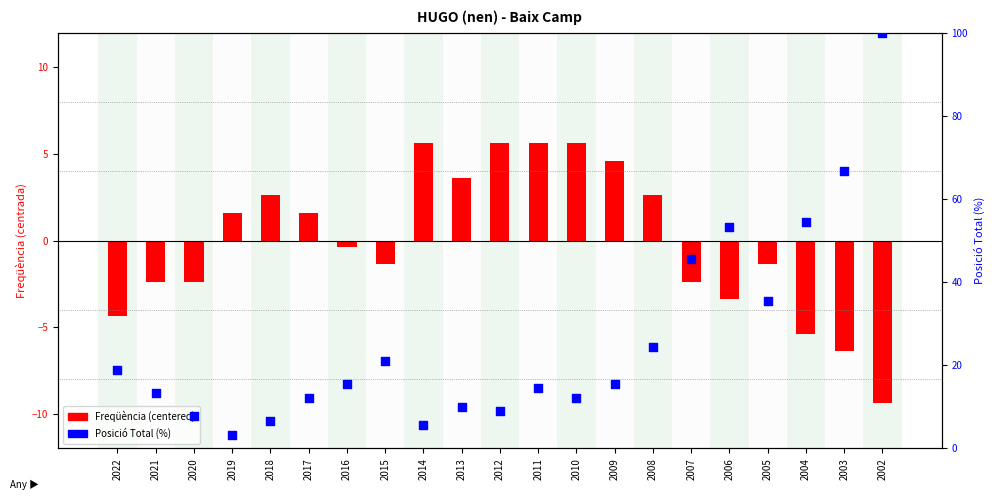

What is the ratio of the value at 2007 to the value at 2015?

2.2